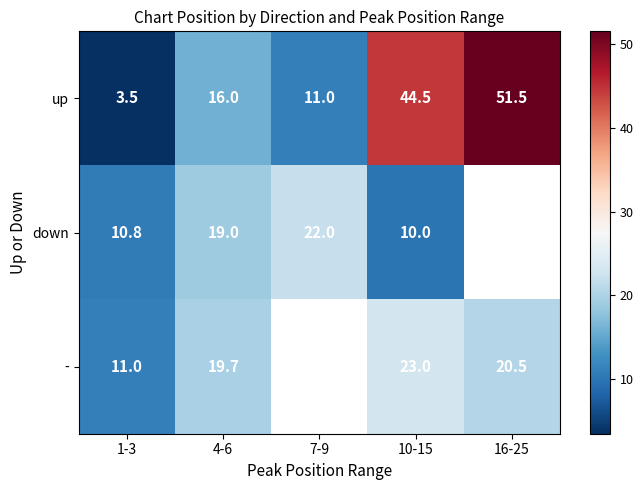

What is the difference between the highest and lowest values at 1-3?

7.5